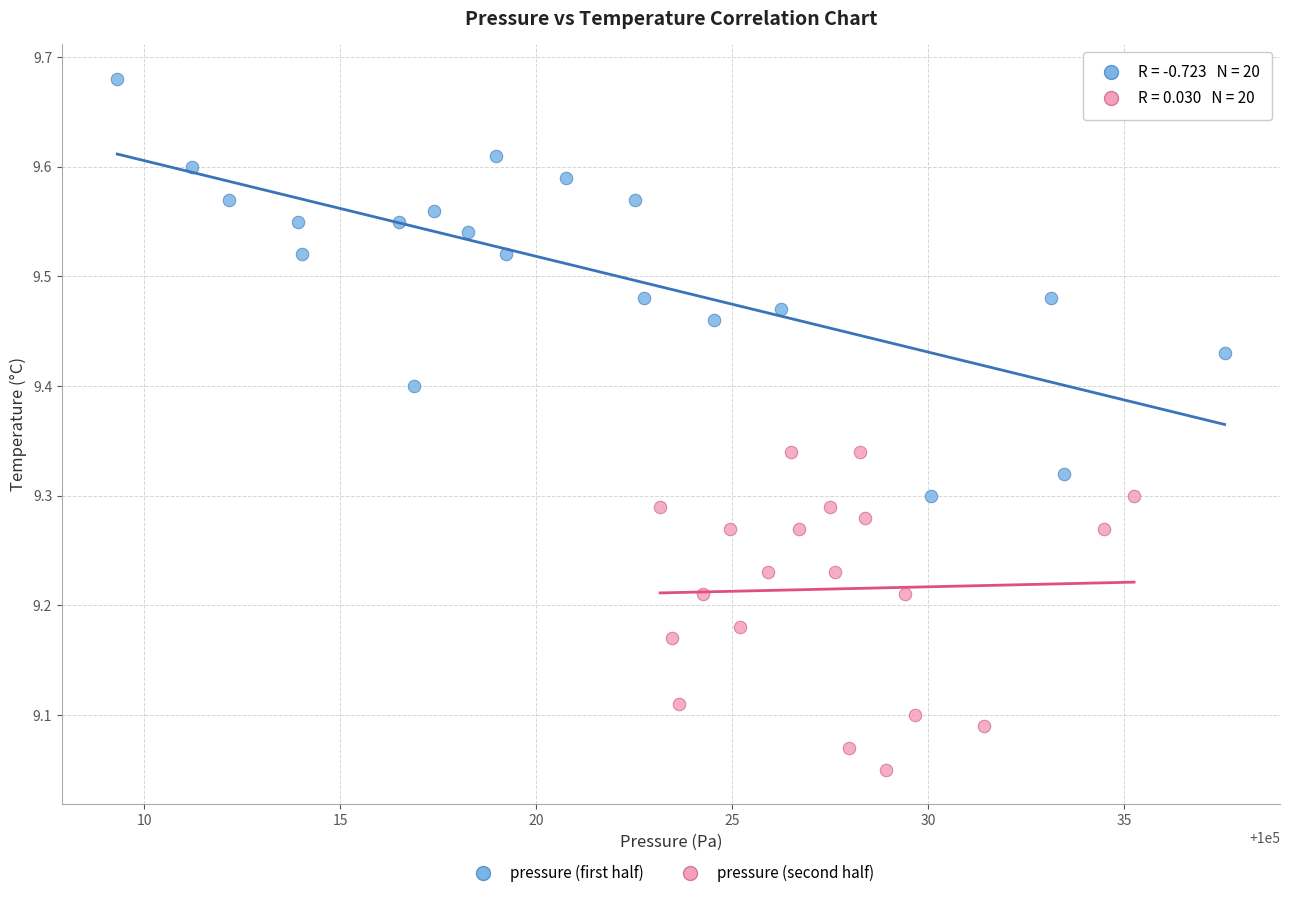

Which series has the largest Y range (max minus min)?

pressure (first half)